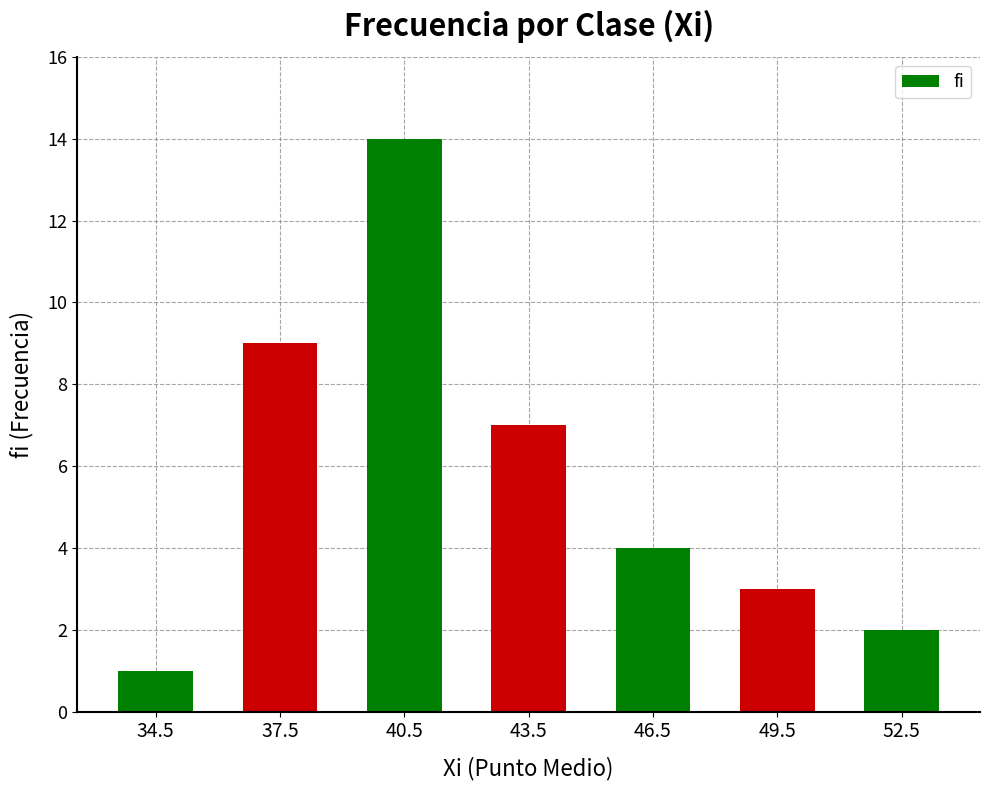

List the labels in order of value, smallest first.

34.5, 52.5, 49.5, 46.5, 43.5, 37.5, 40.5